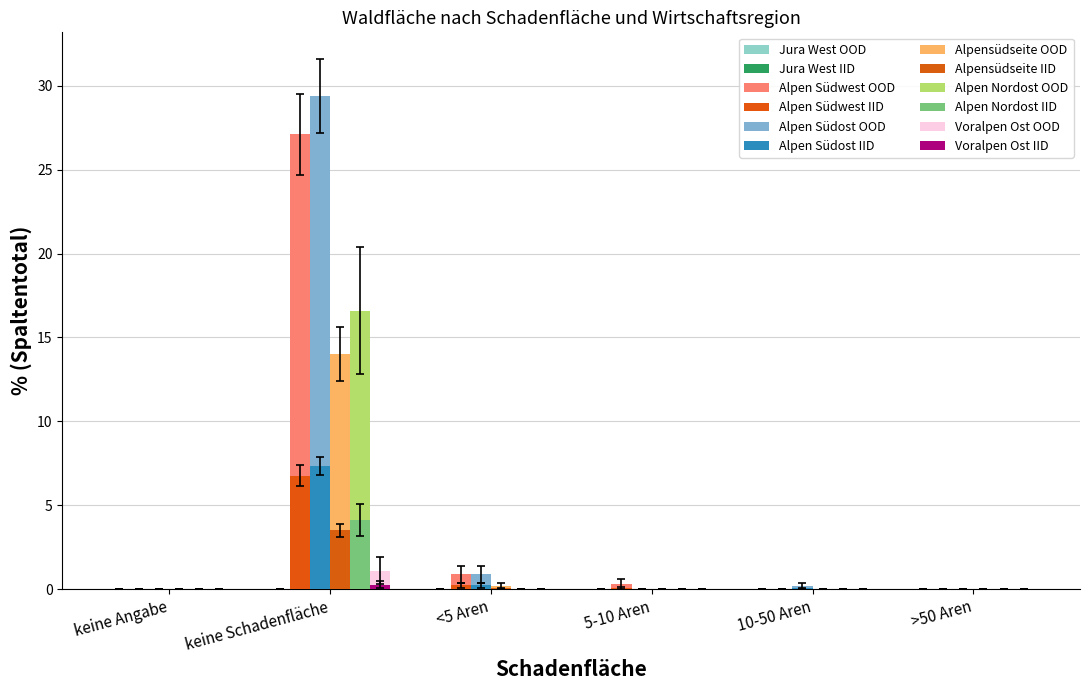

Between 5-10 Aren and 10-50 Aren, which is larger?

5-10 Aren